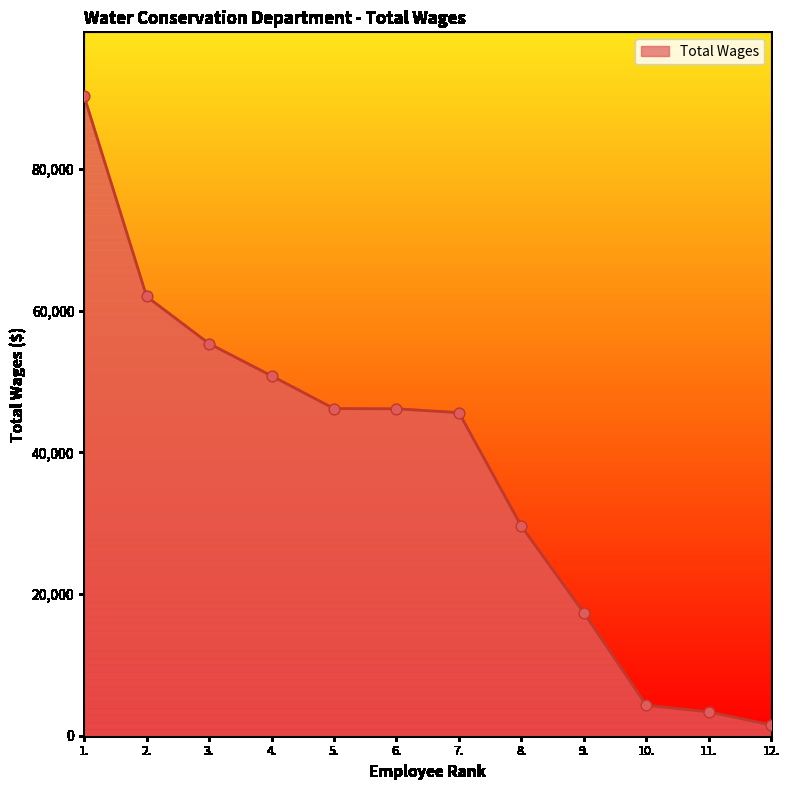

Between 2. and 1., which is larger?

1.